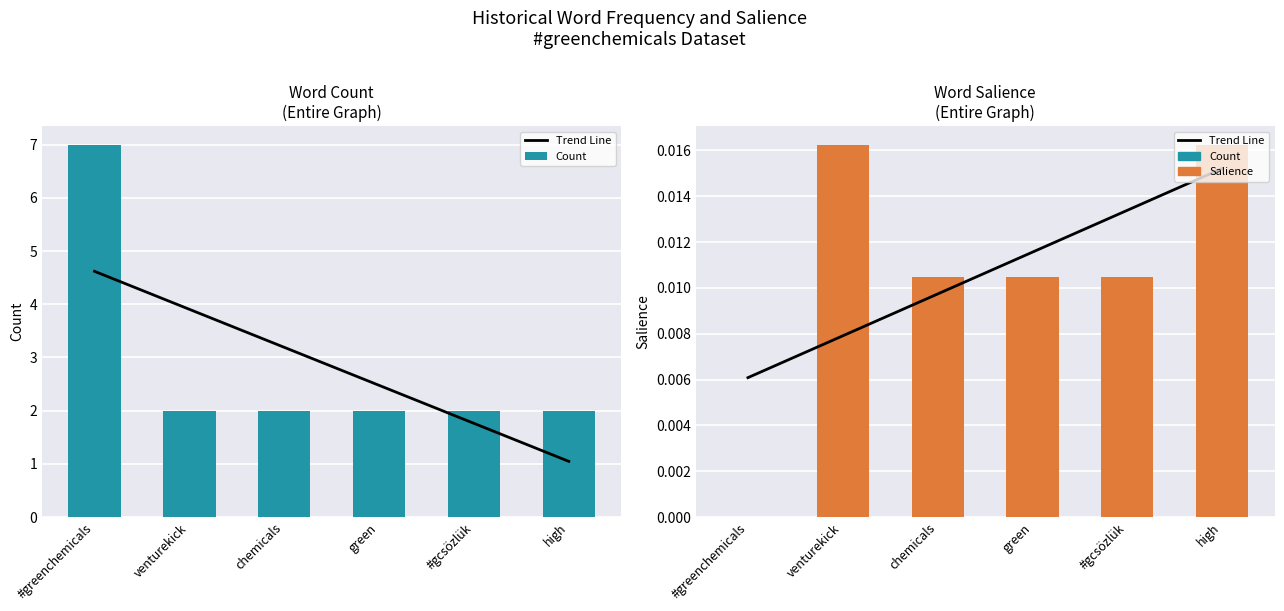

How many series are shown in this chart?

3